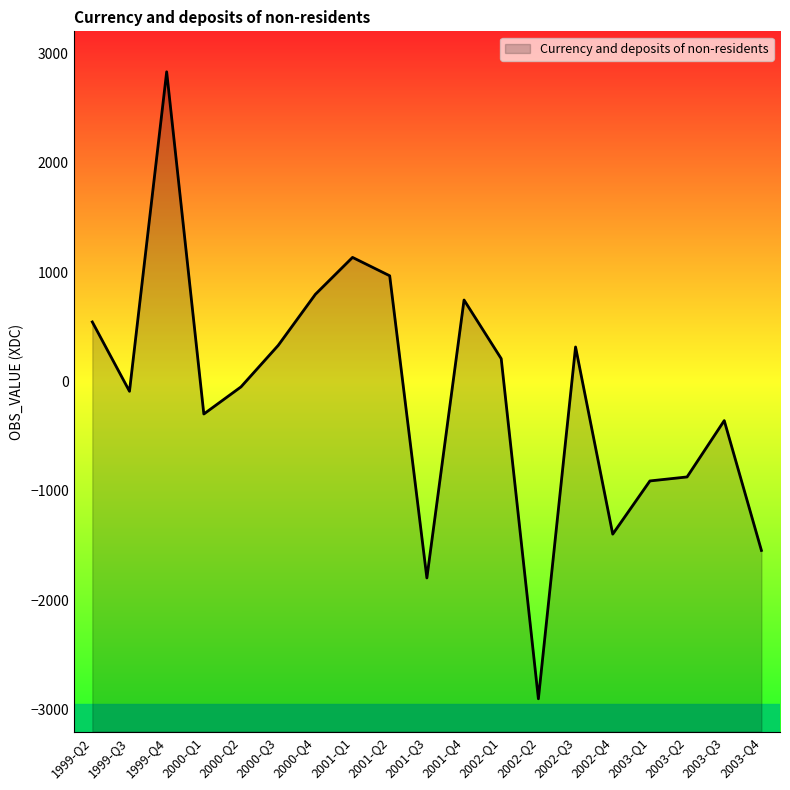

What is the label of the 5th point from the right?

2002-Q4